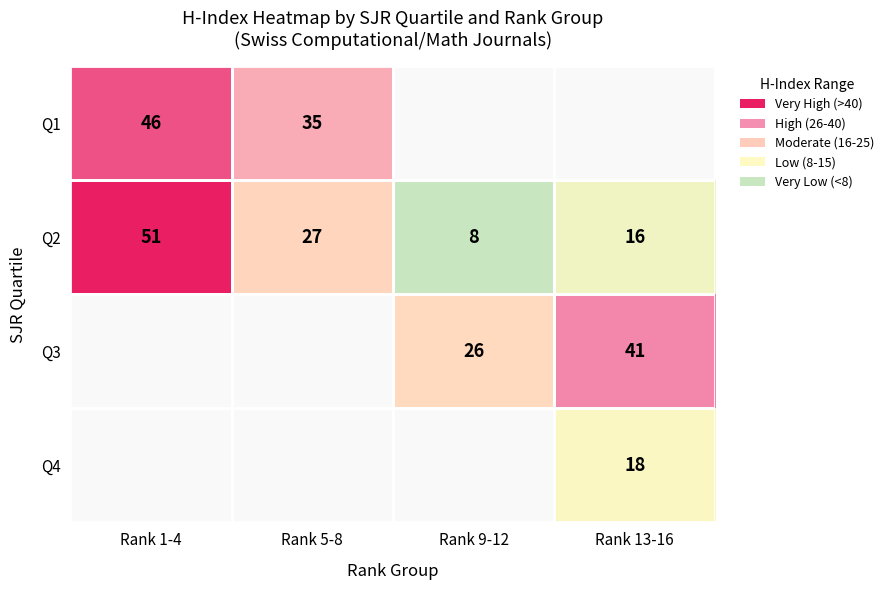

Which category has the lowest value across all series?

Rank 9-12